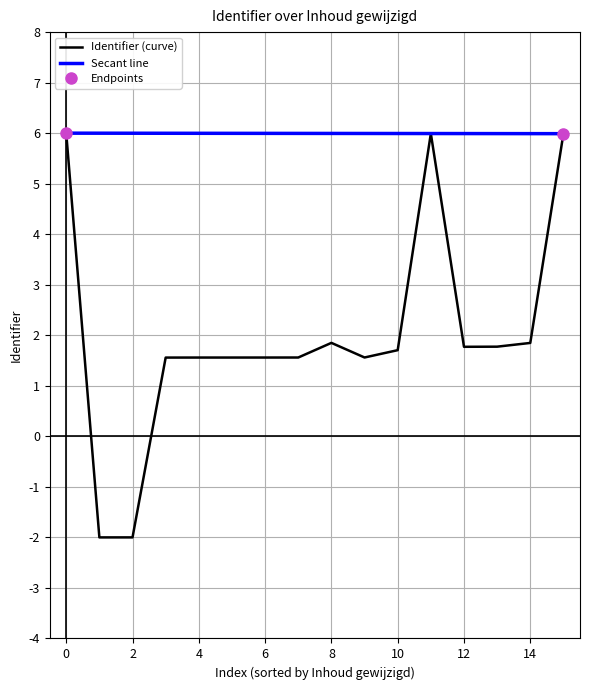

Where is Identifier (curve) nearest to the value 2?

8